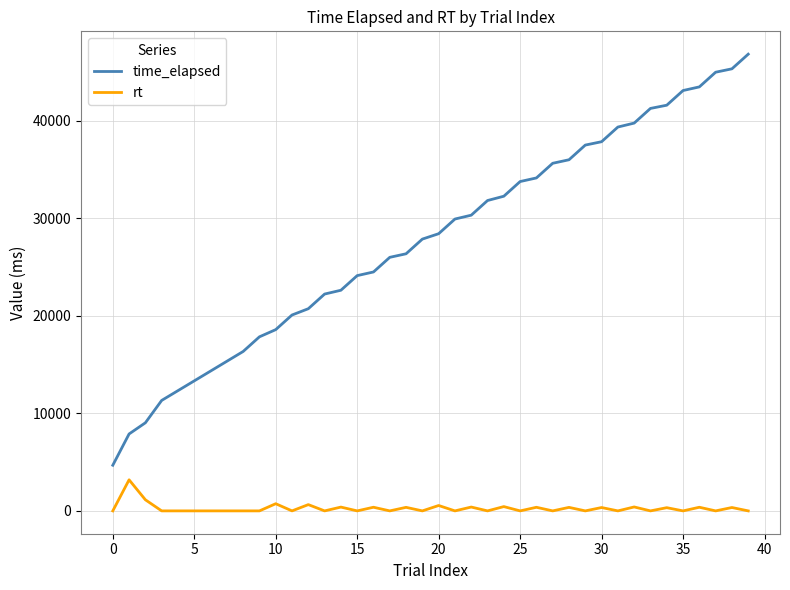

Is this an area chart (filled region under the line)?

No